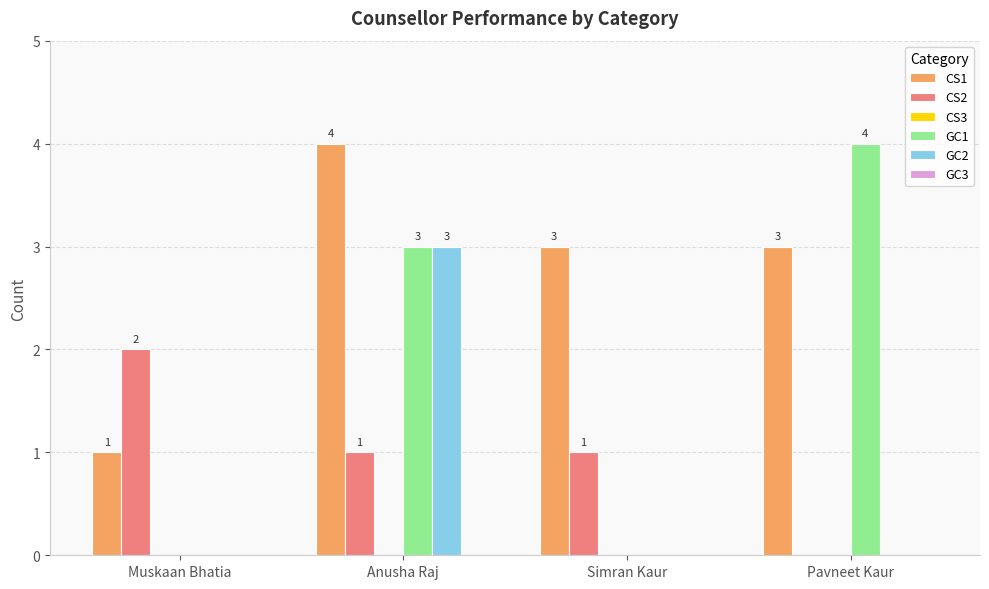

How many groups of bars are there?

4